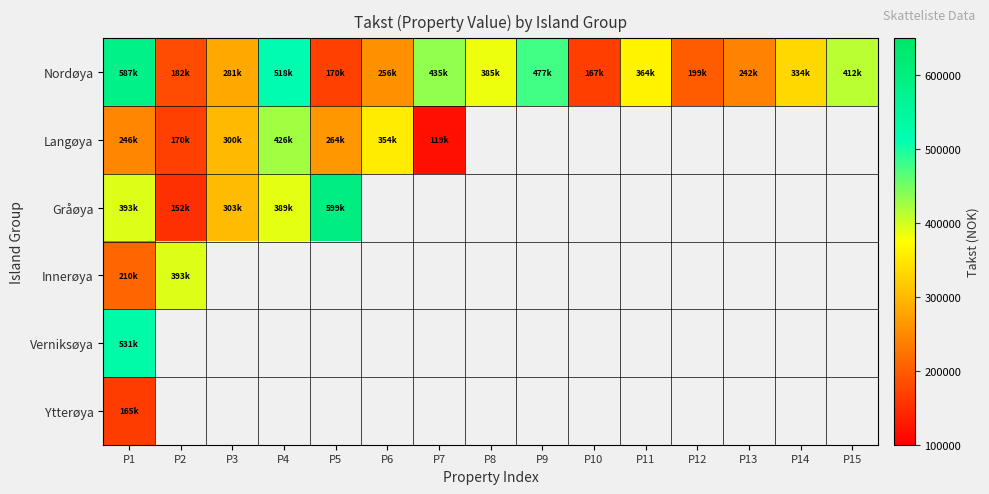

What is the sum of the Nordøya values at P1 and P15?

999000.0